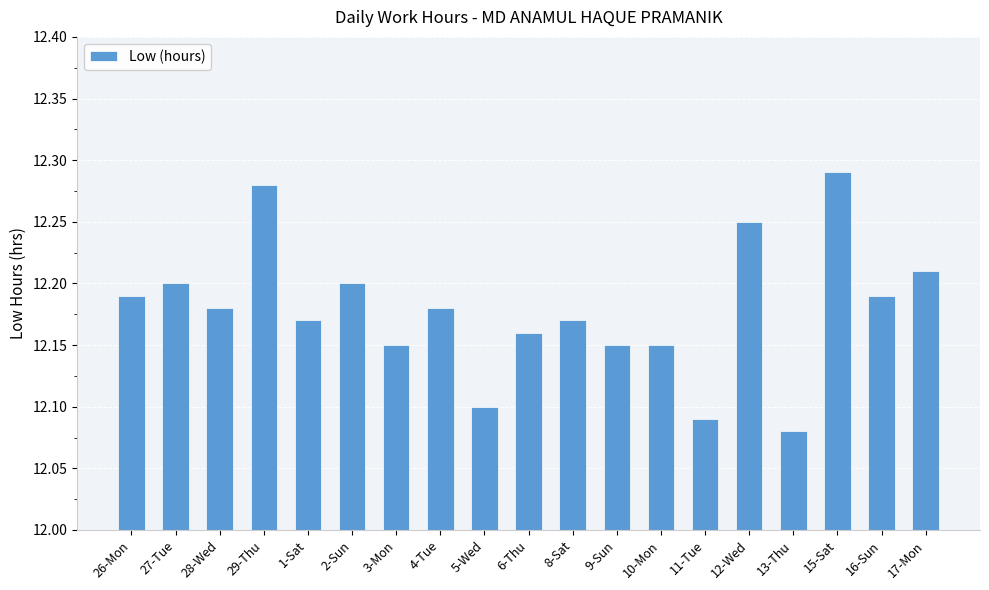

What is the sum of the values at 8-Sat and 12-Wed?

24.4